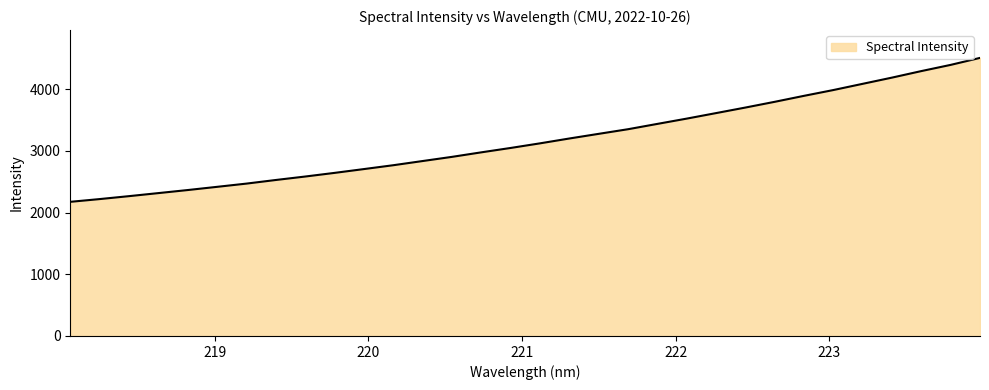

What is the difference between the second highest and minimum values?

2220.4